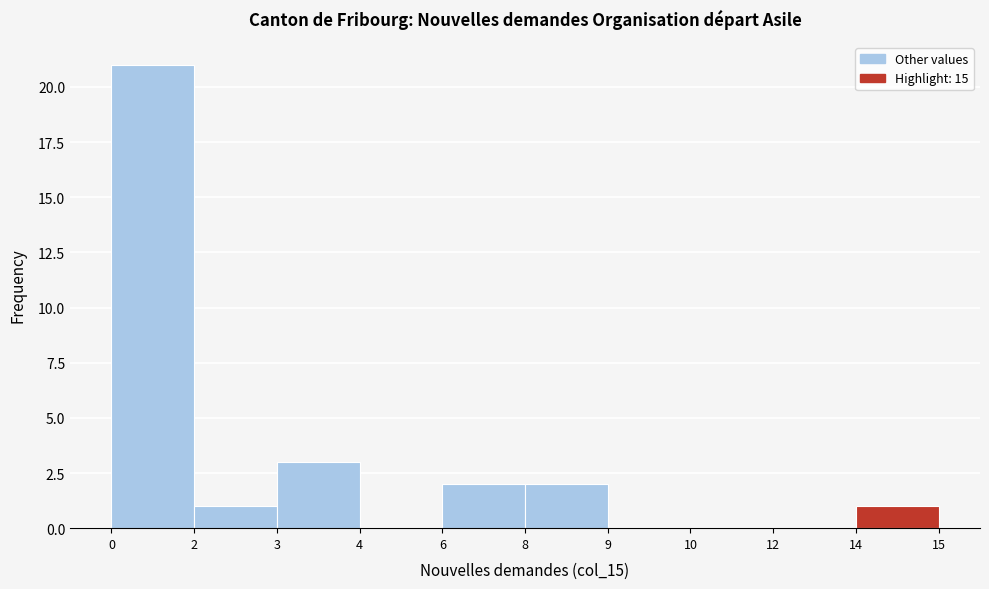

Reading left to right, extract all data points from this chart.

0=21	2=1	3=3	4=0	6=2	8=2	9=0	10=0	12=0	14=1